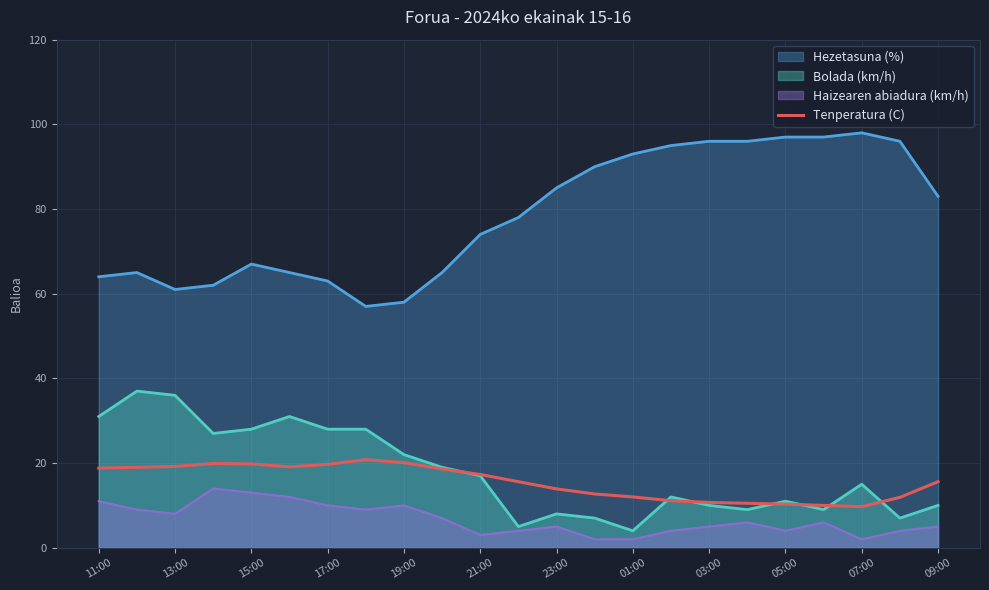

Count the number of categories in the chart.

23